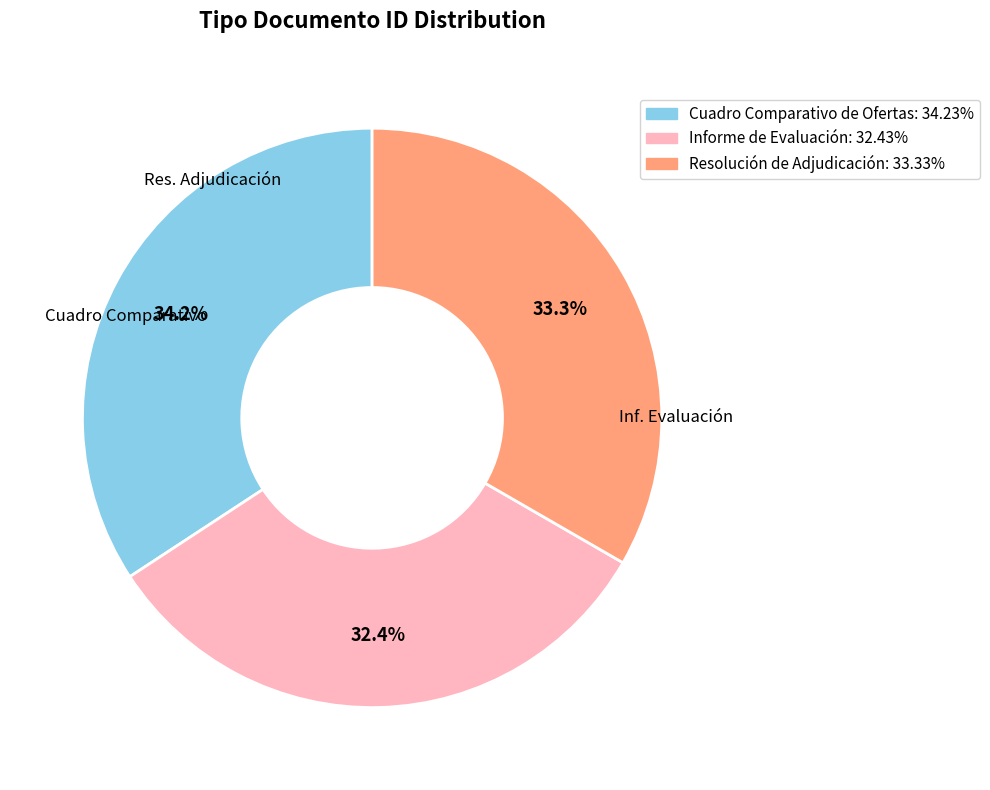

What is the ratio of the value at Cuadro Comparativo de Ofertas to the value at Resolución de Adjudicación?

1.0